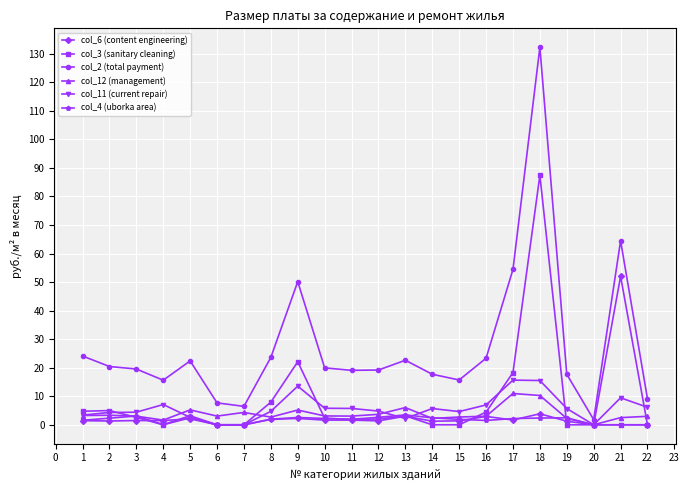

How many lines are shown in the chart?

6